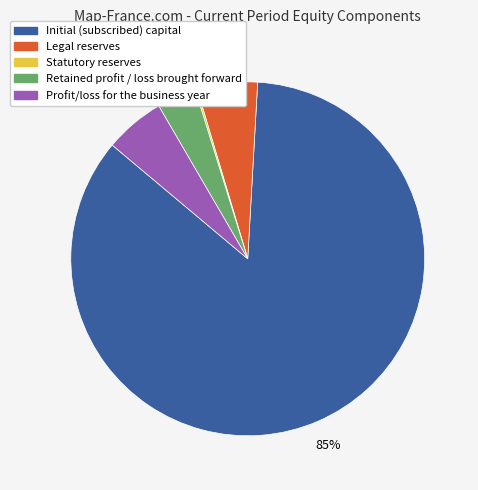

Which slice is the largest?

Initial (subscribed) capital